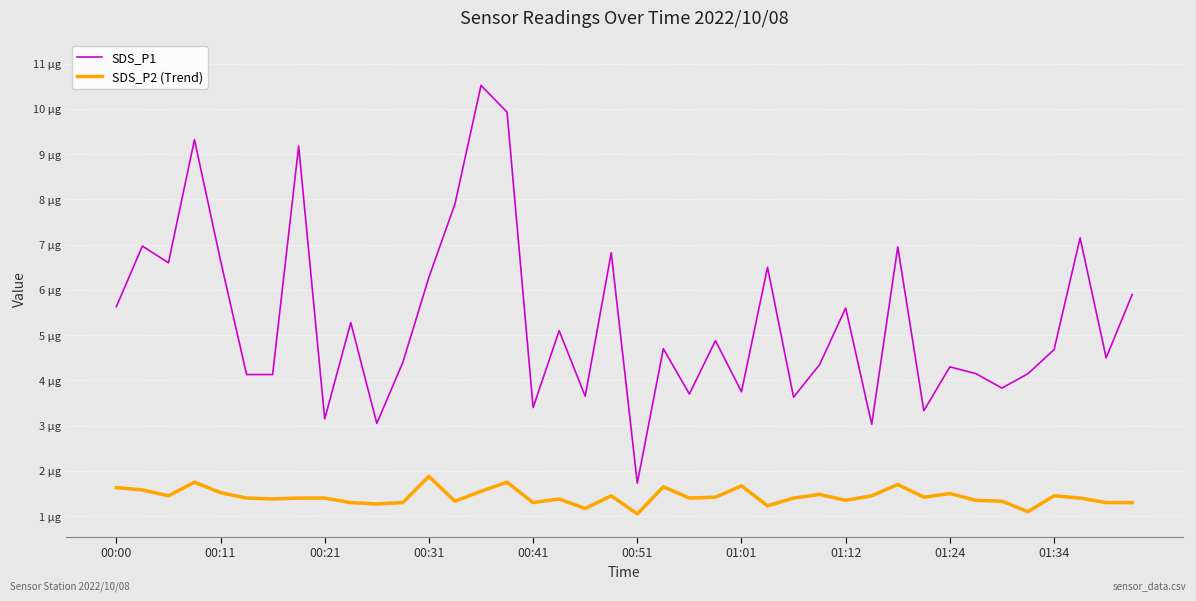

What are all the series names shown in the legend?

SDS_P1, SDS_P2 (Trend)